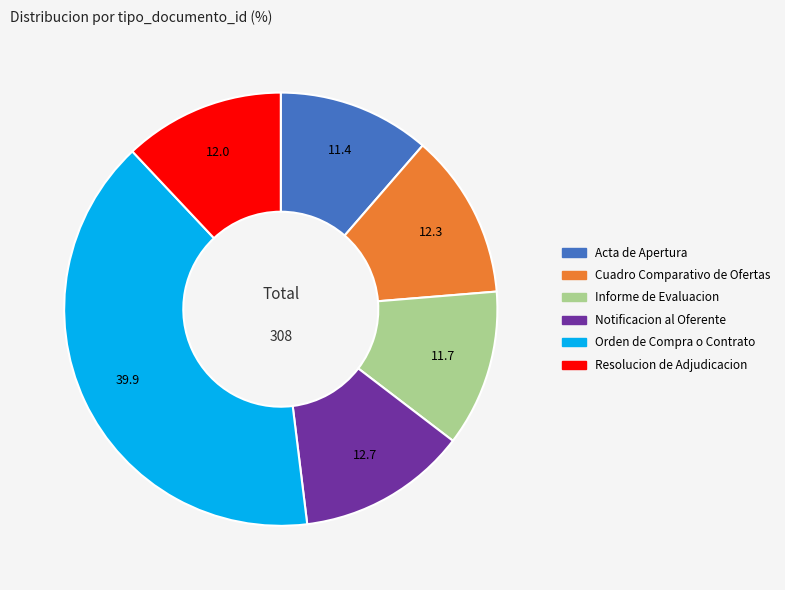

Does Notificacion al Oferente represent more than half of the total?

No